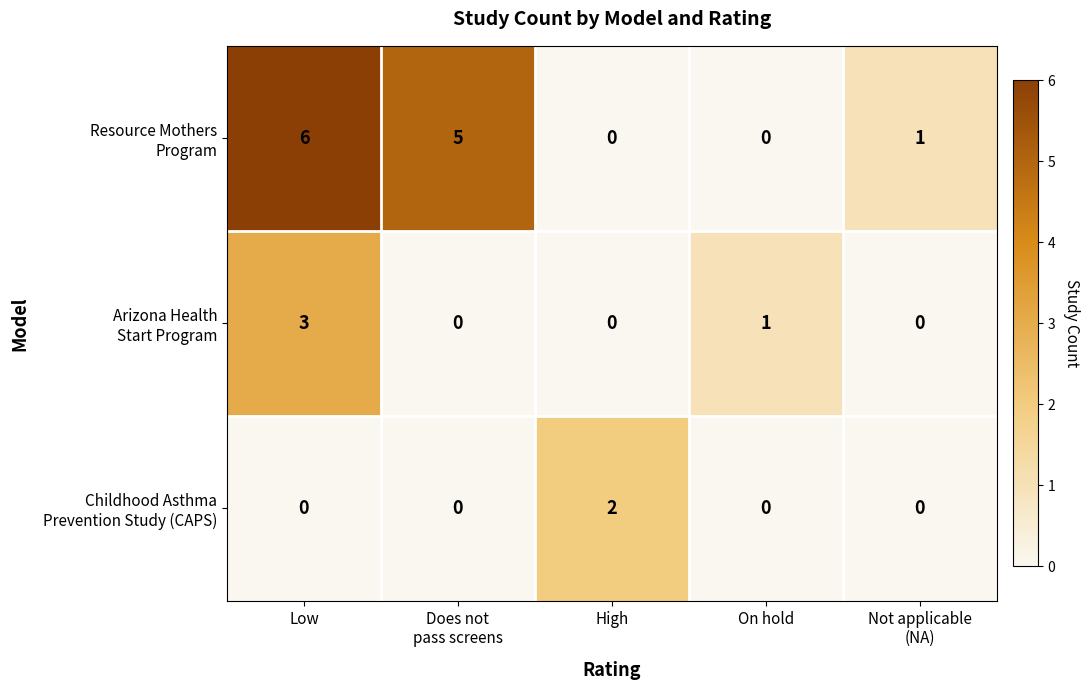

What is the greatest value displayed?

6